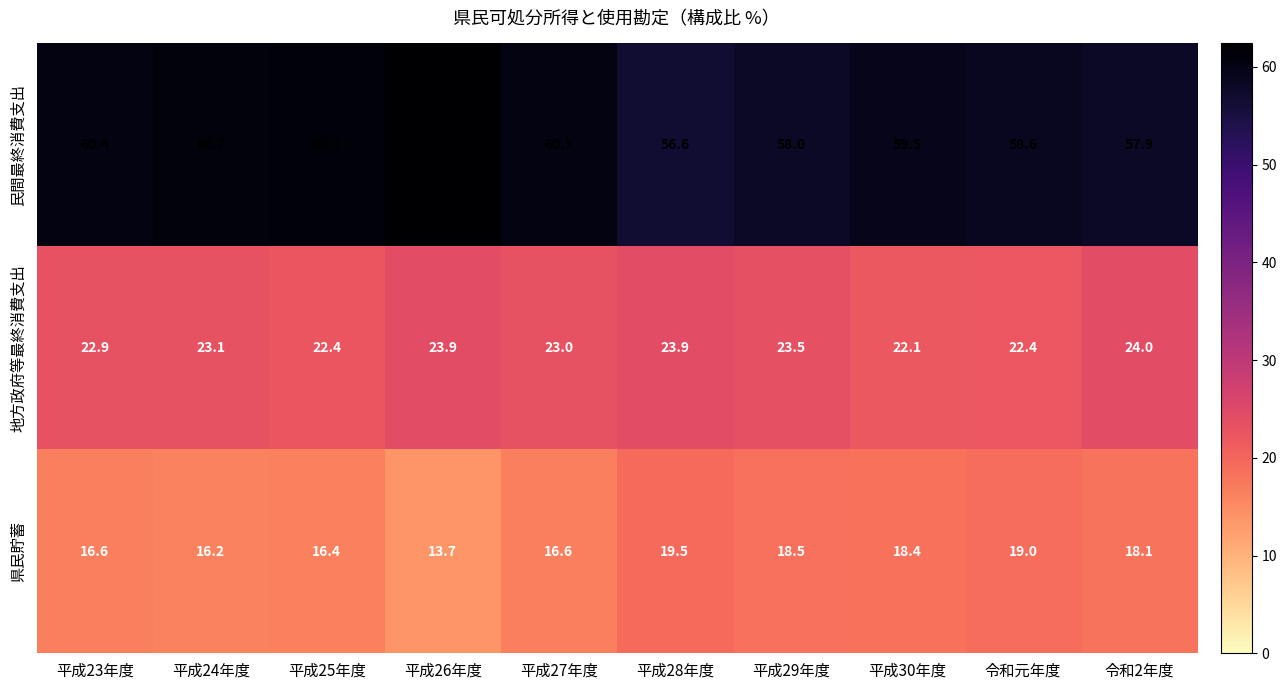

Is it true that 県民貯蓄 equals 23.6 at 平成24年度?

False